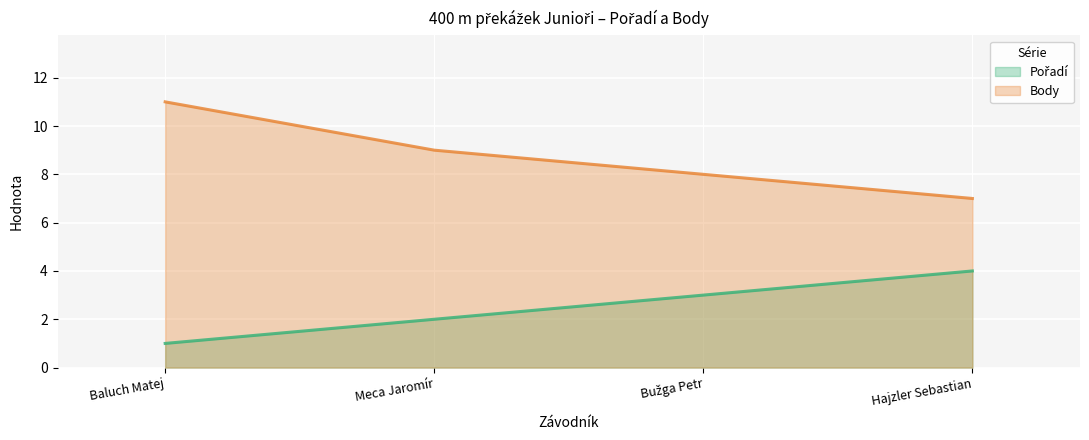

True or false: Body and Pořadí cross at least once.

False